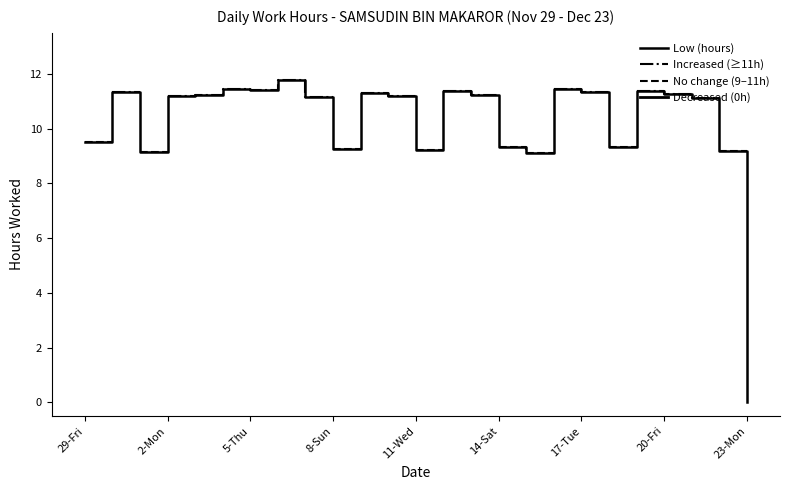

What is the value of the Low (hours) point at the 17th from the left?

9.1